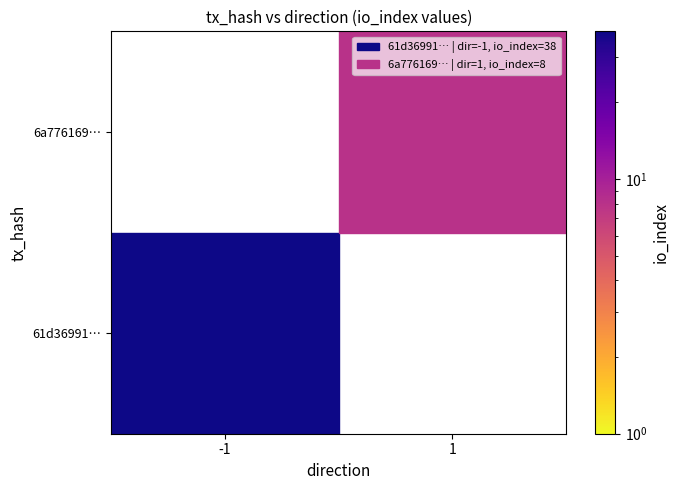

What is the difference between the highest and lowest values at direction?

2